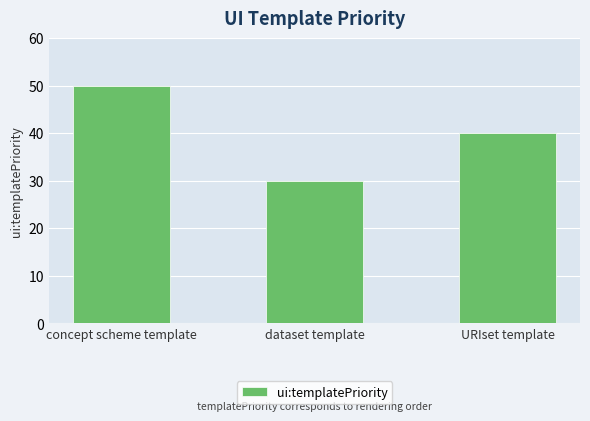

What is the difference between the values at URIset template and dataset template?

10